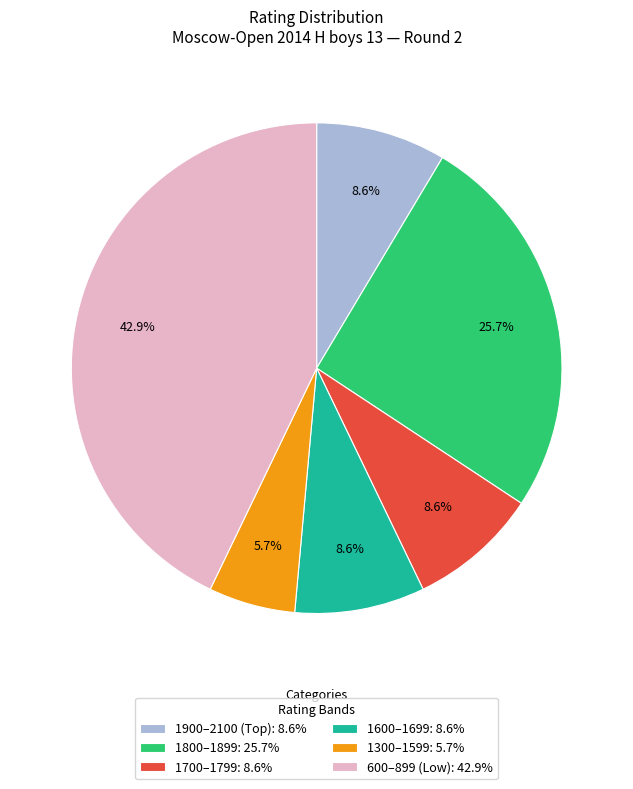

Do 1300–1599: 5.7% and 1600–1699: 8.6% together represent more than half of the pie?

No